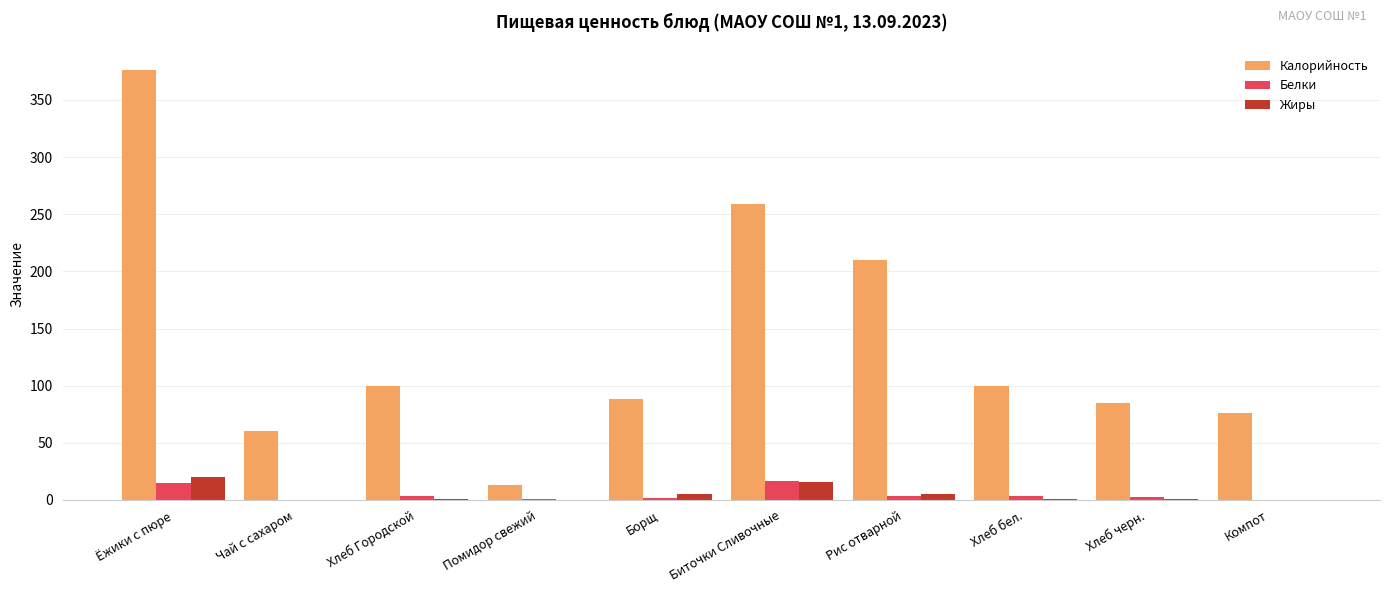

Where is Калорийность nearest to the value 194?

Рис отварной